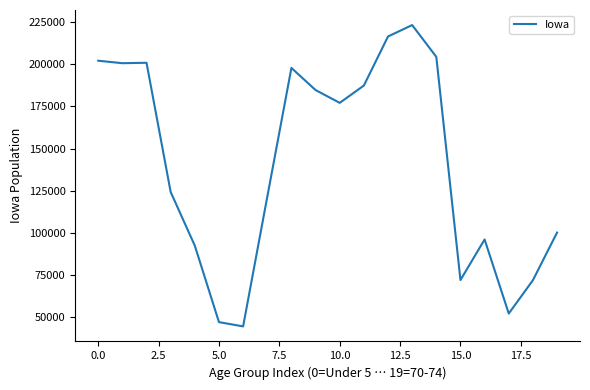

What is the smallest value displayed?

44695